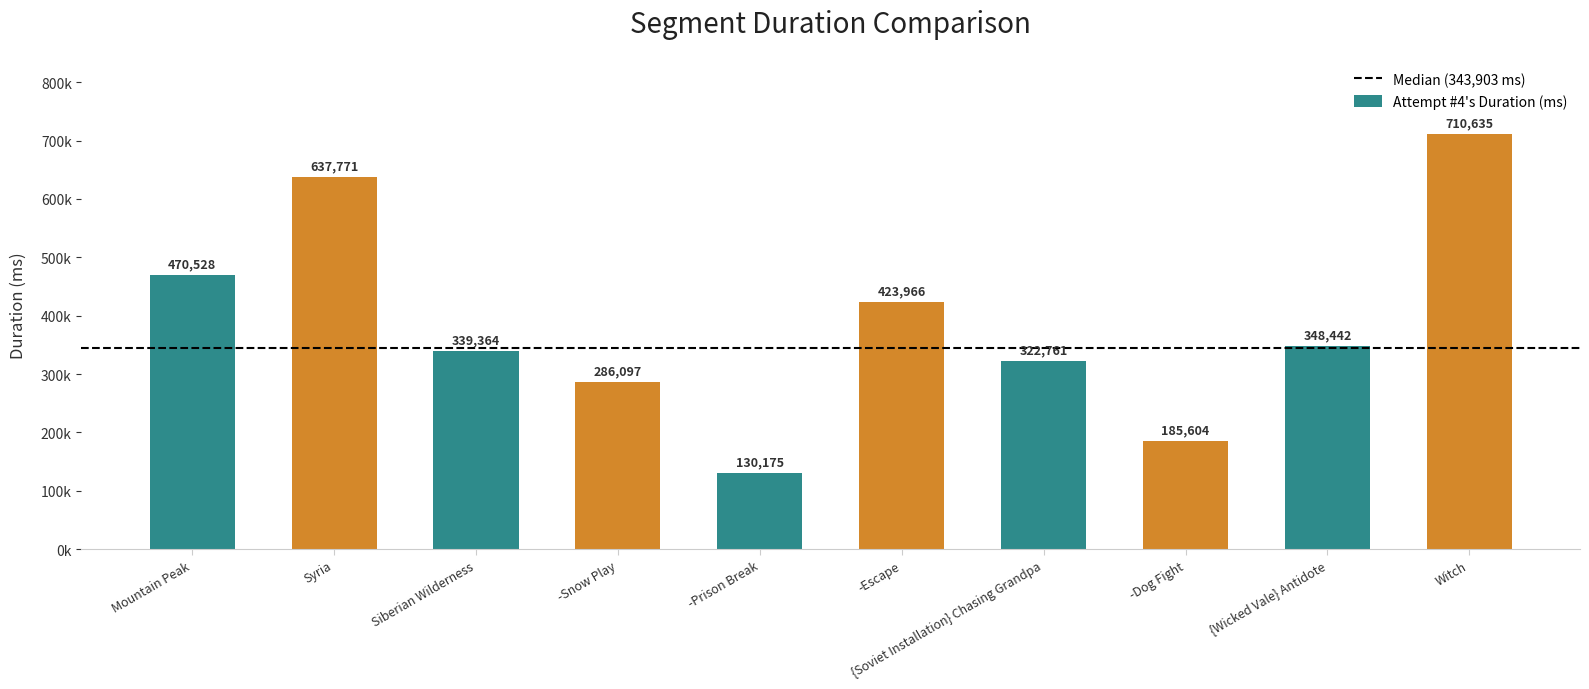

What is the sum of the values at Mountain Peak and -Escape?

894494